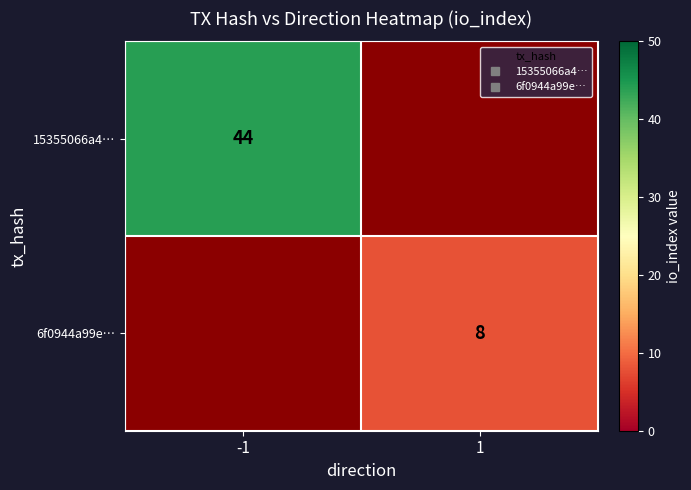

List the series in order of their overall mean, highest first.

15355066a4…, 6f0944a99e…